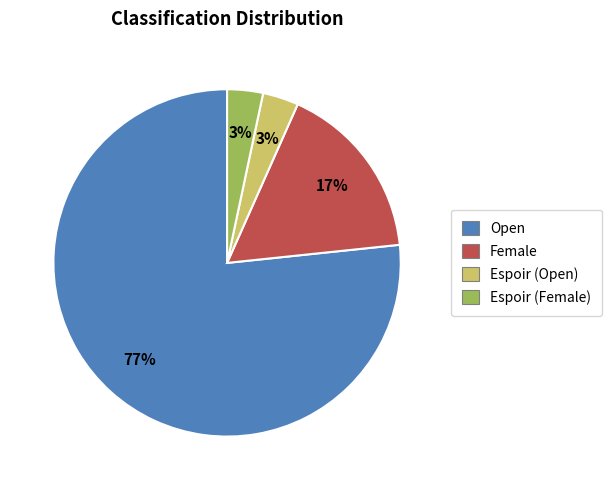

The Female slice represents 17% of the pie. True or false?

True